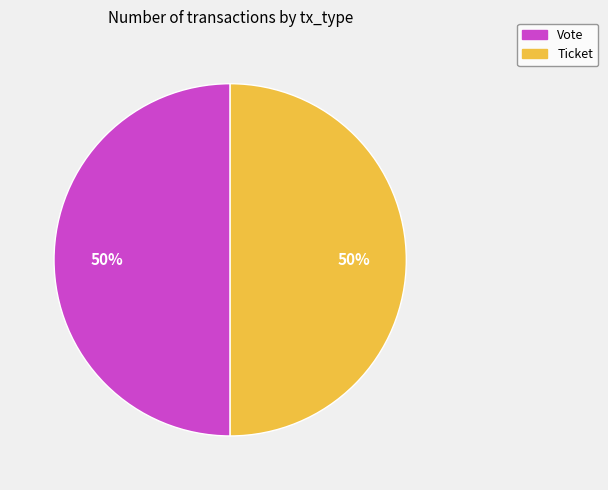

The Vote slice represents 65% of the pie. True or false?

False